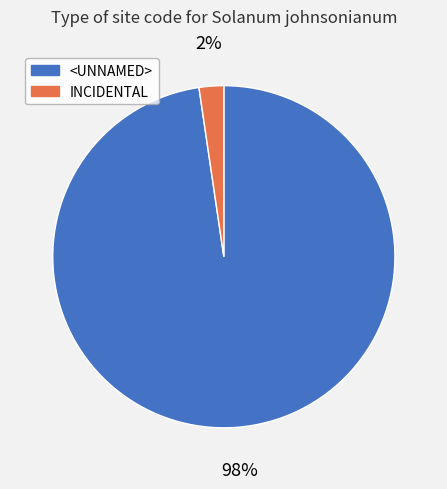

What is the smallest slice in the pie chart?

INCIDENTAL